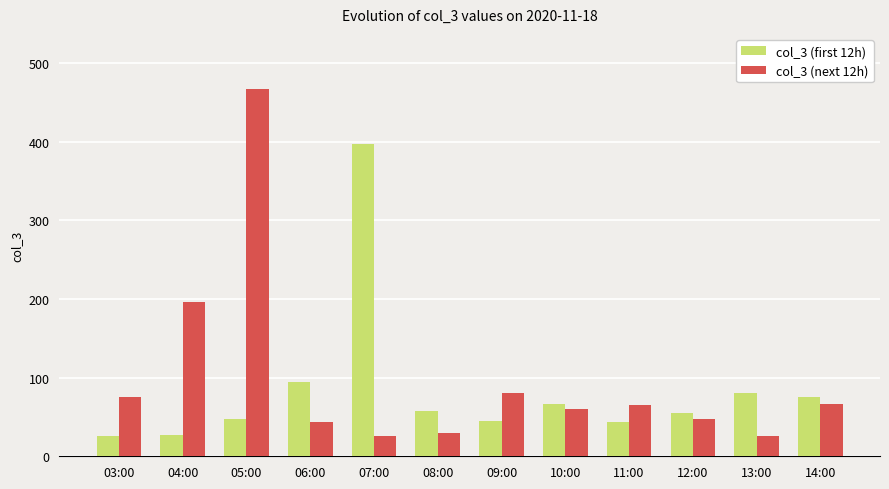

How many groups of bars are there?

12